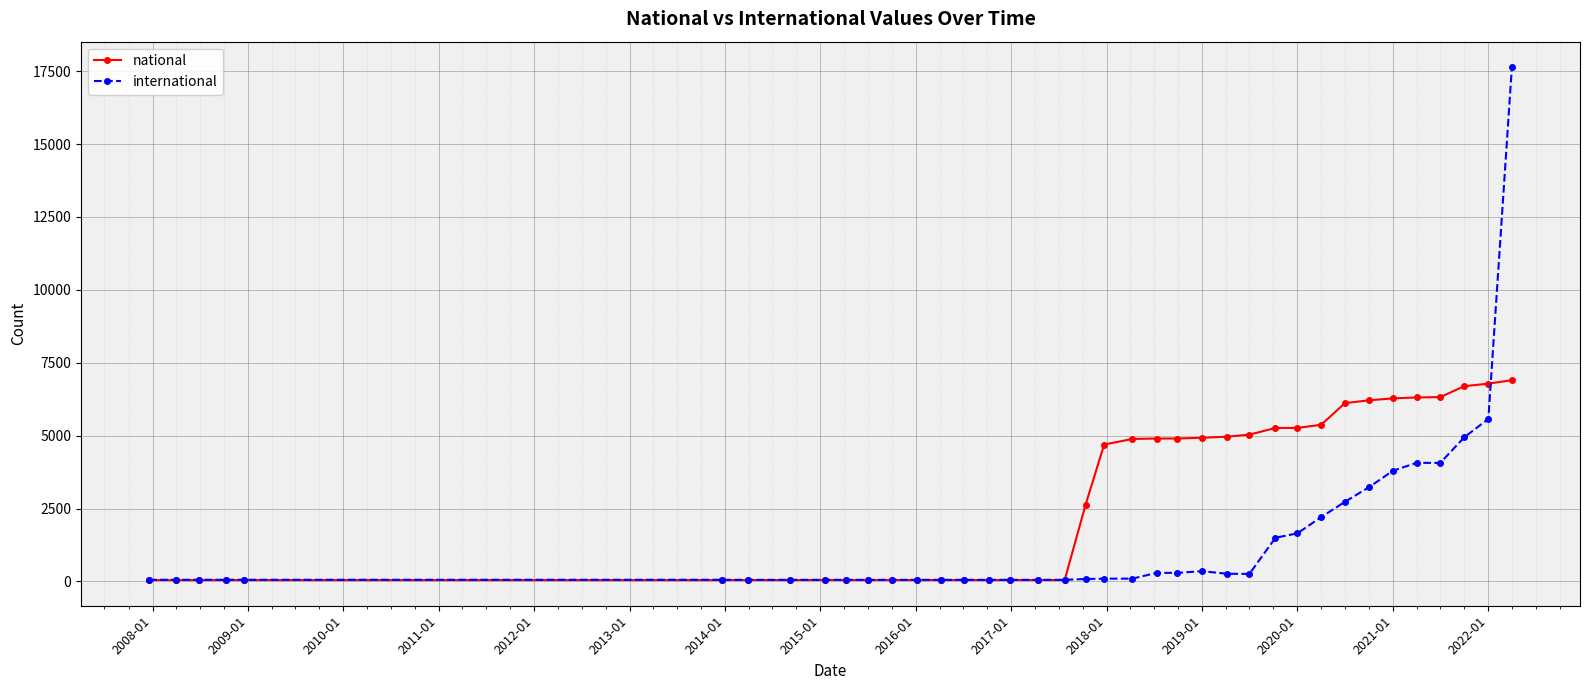

Which series has the largest total across all categories?

national